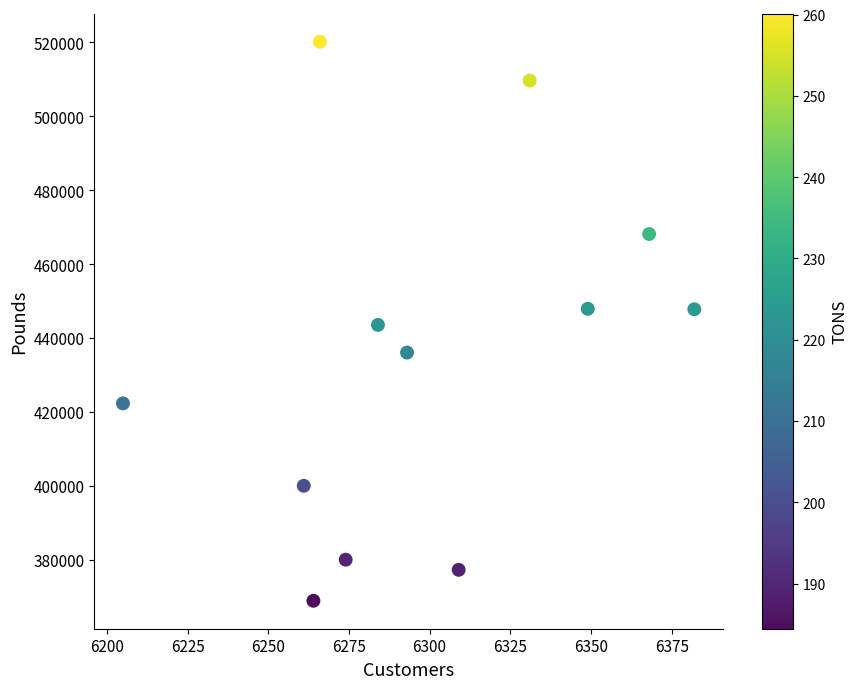

What is the average X value?

6299